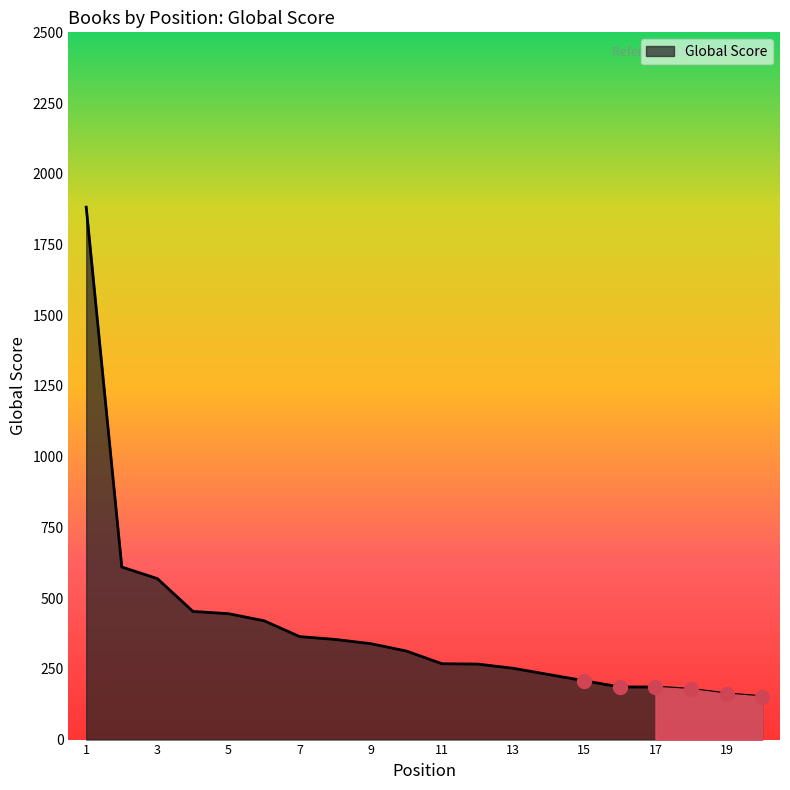

What is the average value?

392